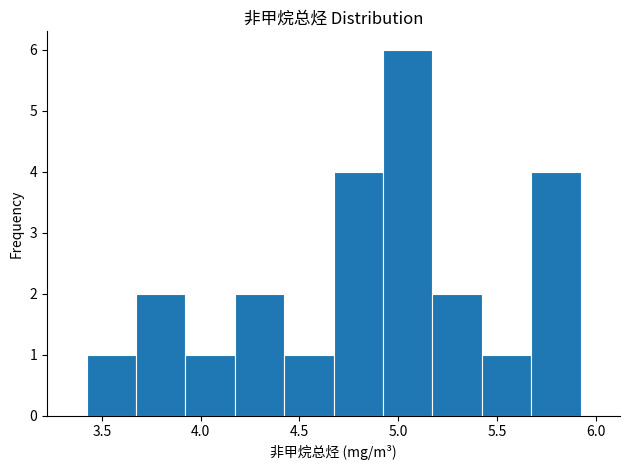

Reading left to right, list every bar in this chart as the range it spans on the x-axis followed by its height. Neither the bar edges nor the heights are printed on the chart, so give them approximately, as read against the axes.

3.40 to 3.65: 1
3.65 to 3.90: 2
3.90 to 4.15: 1
4.15 to 4.40: 2
4.40 to 4.65: 1
4.65 to 4.90: 4
4.90 to 5.15: 6
5.15 to 5.40: 2
5.40 to 5.65: 1
5.65 to 5.90: 4